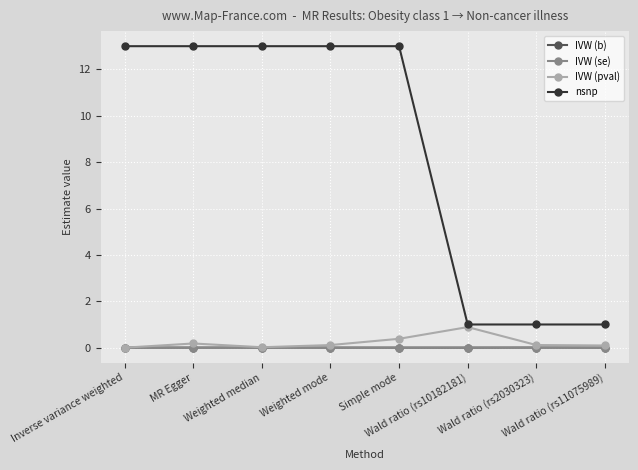

Is it true that IVW (se) equals 0.0 at Simple mode?

True